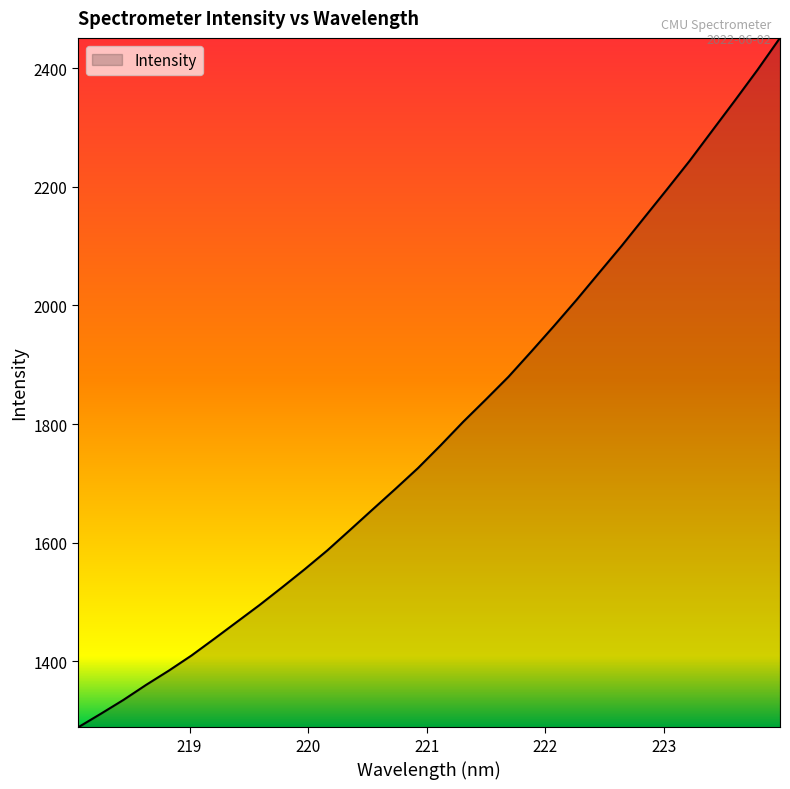

What is the minimum value shown in the chart?

1288.5